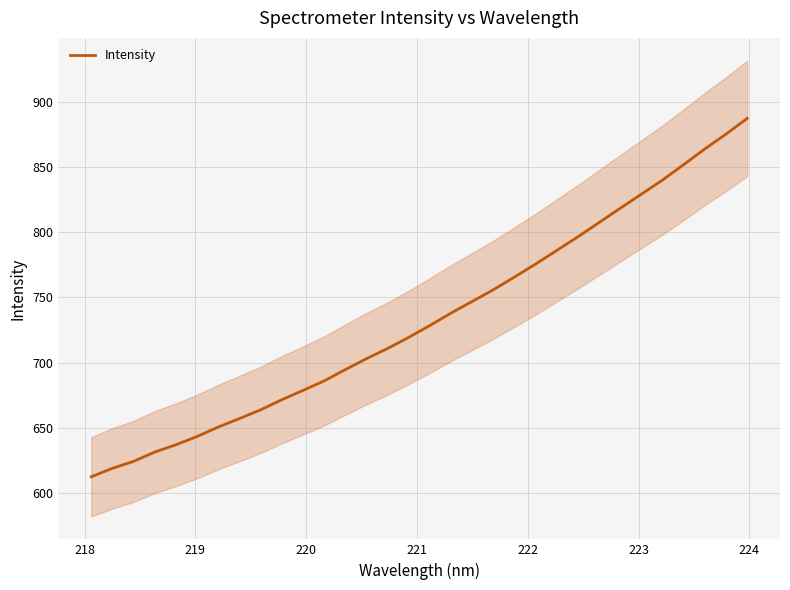

What is the minimum value for Intensity?

612.1